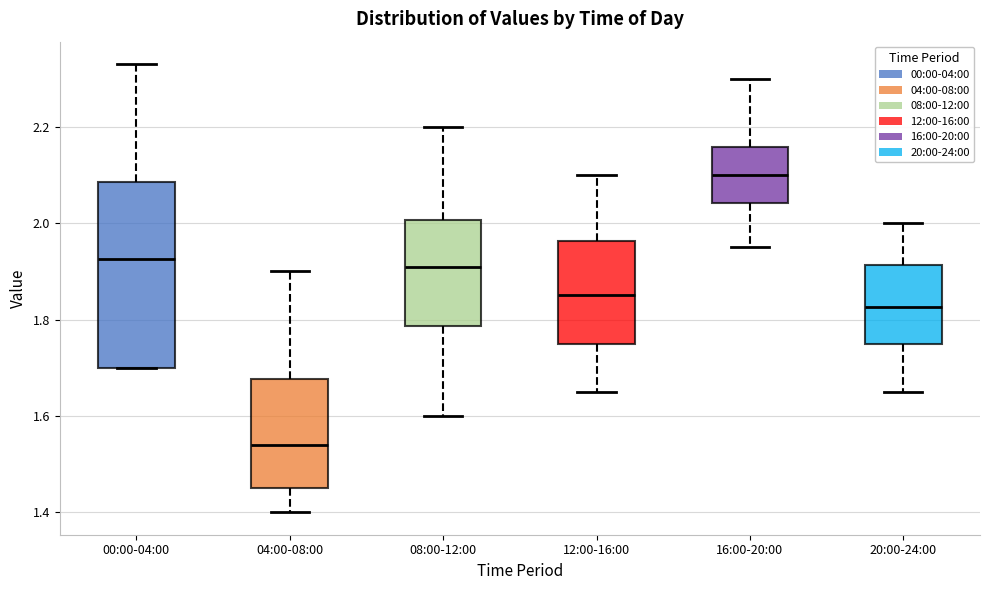

Reading left to right, transcribe this box plot: for each box, give where its median line is, the range the box spans, and where its two whiskers end, as read against the y-axis. The values are not printed on the chart, so give them approximately, as read against the axis.

00:00-04:00: median 1.92, box 1.70 to 2.08, whiskers 1.70 to 2.34
04:00-08:00: median 1.54, box 1.46 to 1.68, whiskers 1.40 to 1.90
08:00-12:00: median 1.92, box 1.78 to 2.00, whiskers 1.60 to 2.20
12:00-16:00: median 1.86, box 1.76 to 1.96, whiskers 1.66 to 2.10
16:00-20:00: median 2.10, box 2.04 to 2.16, whiskers 1.96 to 2.30
20:00-24:00: median 1.82, box 1.76 to 1.92, whiskers 1.66 to 2.00